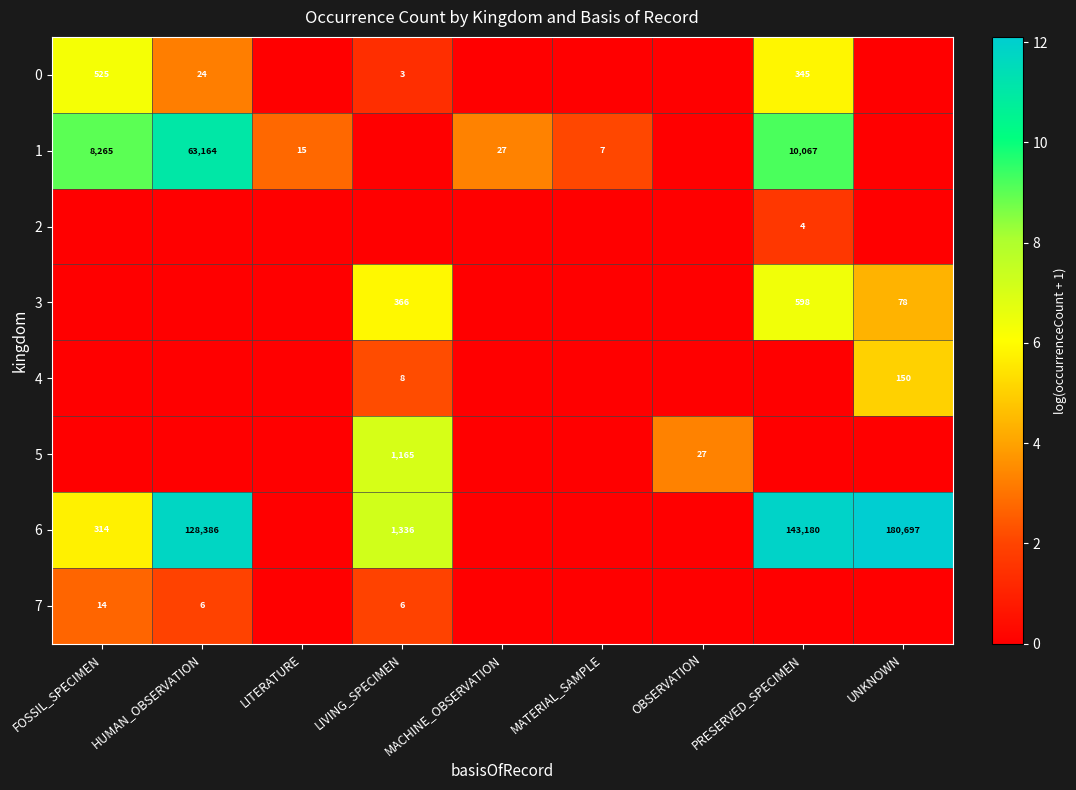

At which category does the chart reach its peak across all series?

UNKNOWN